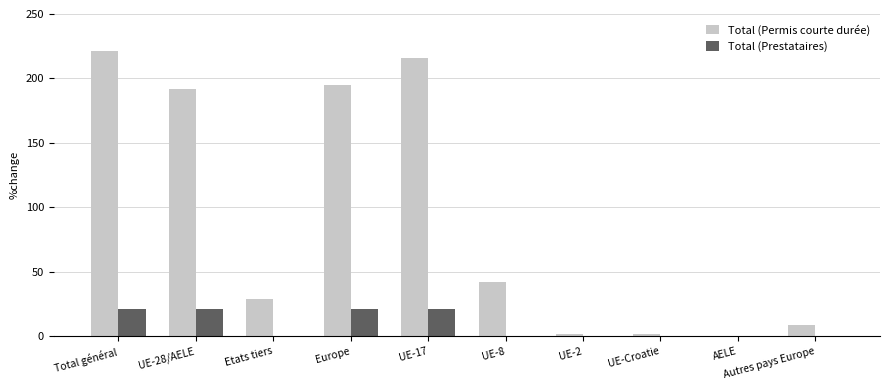

What is the highest value of the Total (Permis courte durée) series?

221